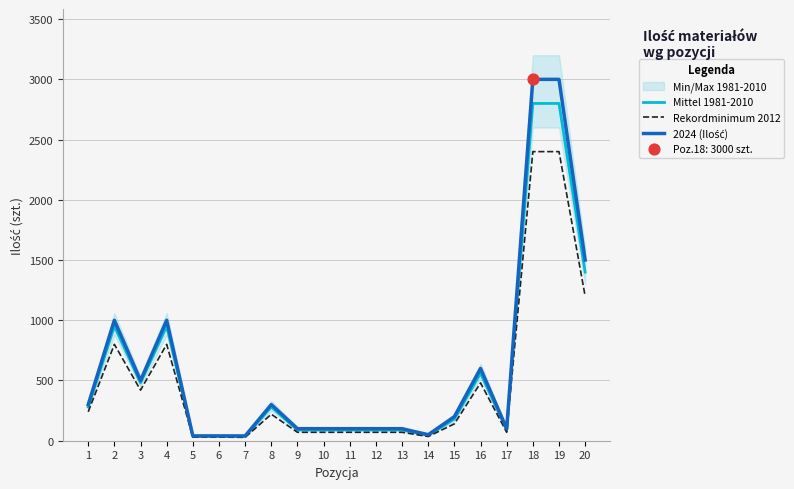

Is the value of 2024 (Ilość) at 17 greater than the value of Mittel 1981-2010 at 13?

Yes